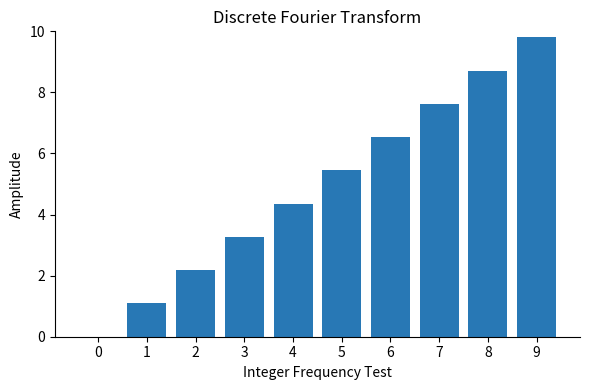

The chart shows a value of 5.2 at 8. True or false?

False